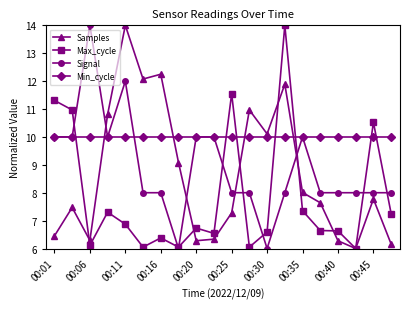

Reading left to right, extract all data points from this chart.

Samples: 6.5	7.5	6.3	10.8	14.0	12.1	12.2	9.1	6.3	6.3	7.3	11.0	10.1	11.9	8.0	7.6	6.3	6.0	7.8	6.2
Max_cycle: 11.3	11.0	6.1	7.3	6.9	6.1	6.4	6.1	6.7	6.5	11.5	6.1	6.6	14.0	7.4	6.6	6.6	6.0	10.5	7.3
Signal: 10.0	10.0	14.0	10.0	12.0	8.0	8.0	6.0	10.0	10.0	8.0	8.0	6.0	8.0	10.0	8.0	8.0	8.0	8.0	8.0
Min_cycle: 10.0	10.0	10.0	10.0	10.0	10.0	10.0	10.0	10.0	10.0	10.0	10.0	10.0	10.0	10.0	10.0	10.0	10.0	10.0	10.0